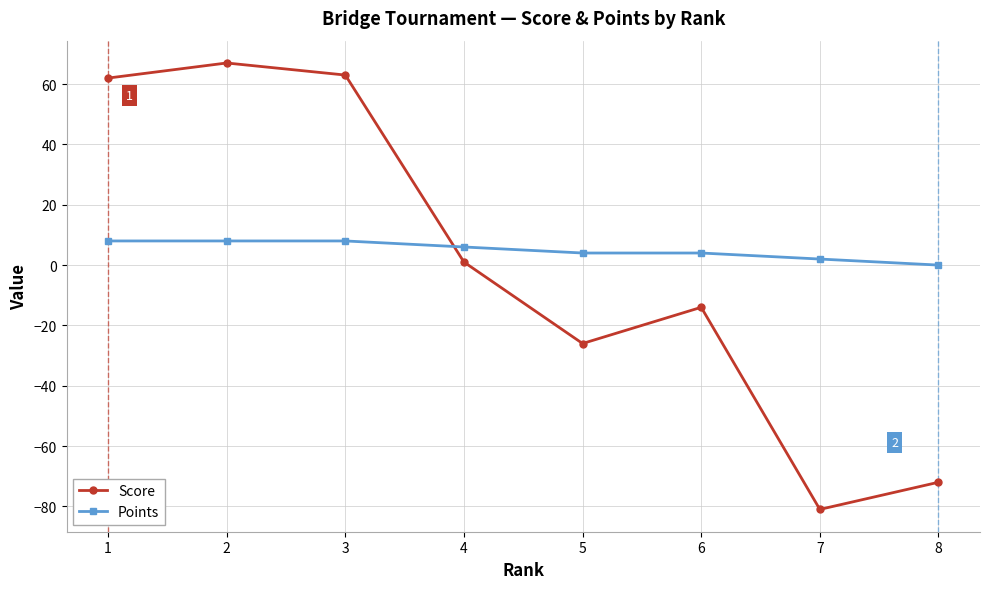

The Score series shows 32 at 1. True or false?

False